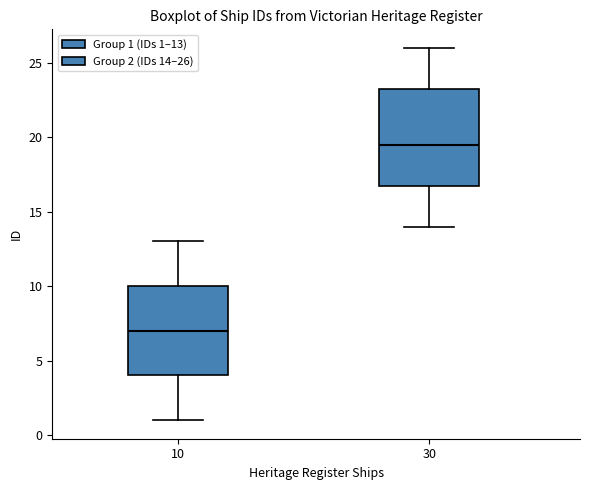

Where is the upper edge of the box at x = 30 on the y-axis? The values are not printed on the chart, so give them approximately, as read against the axis.

23.5